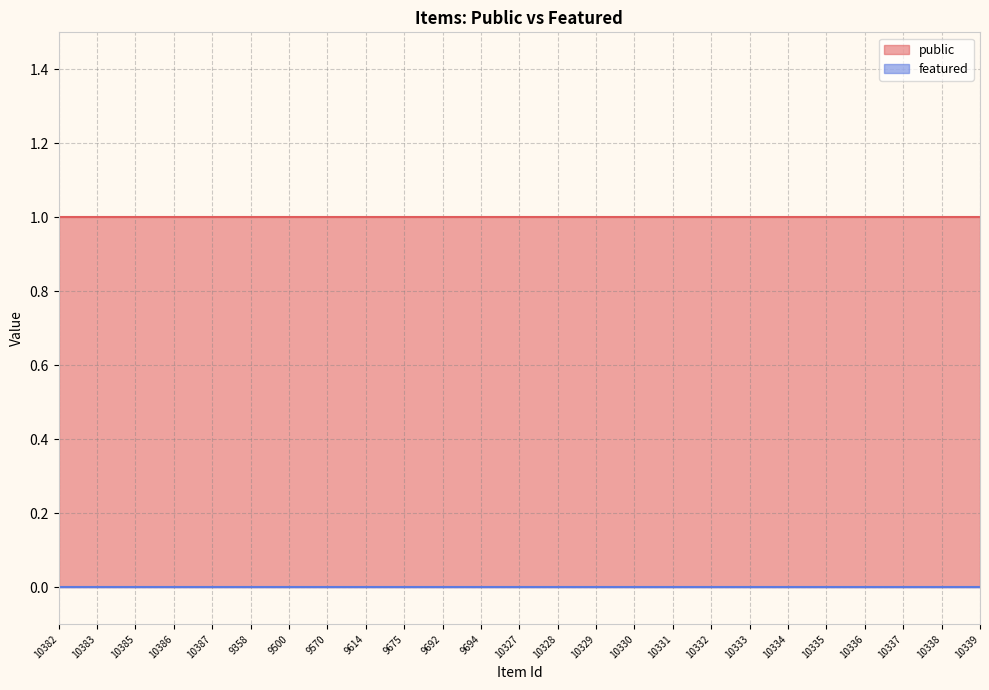

Rank the series by their average value, from highest to lowest.

public, featured